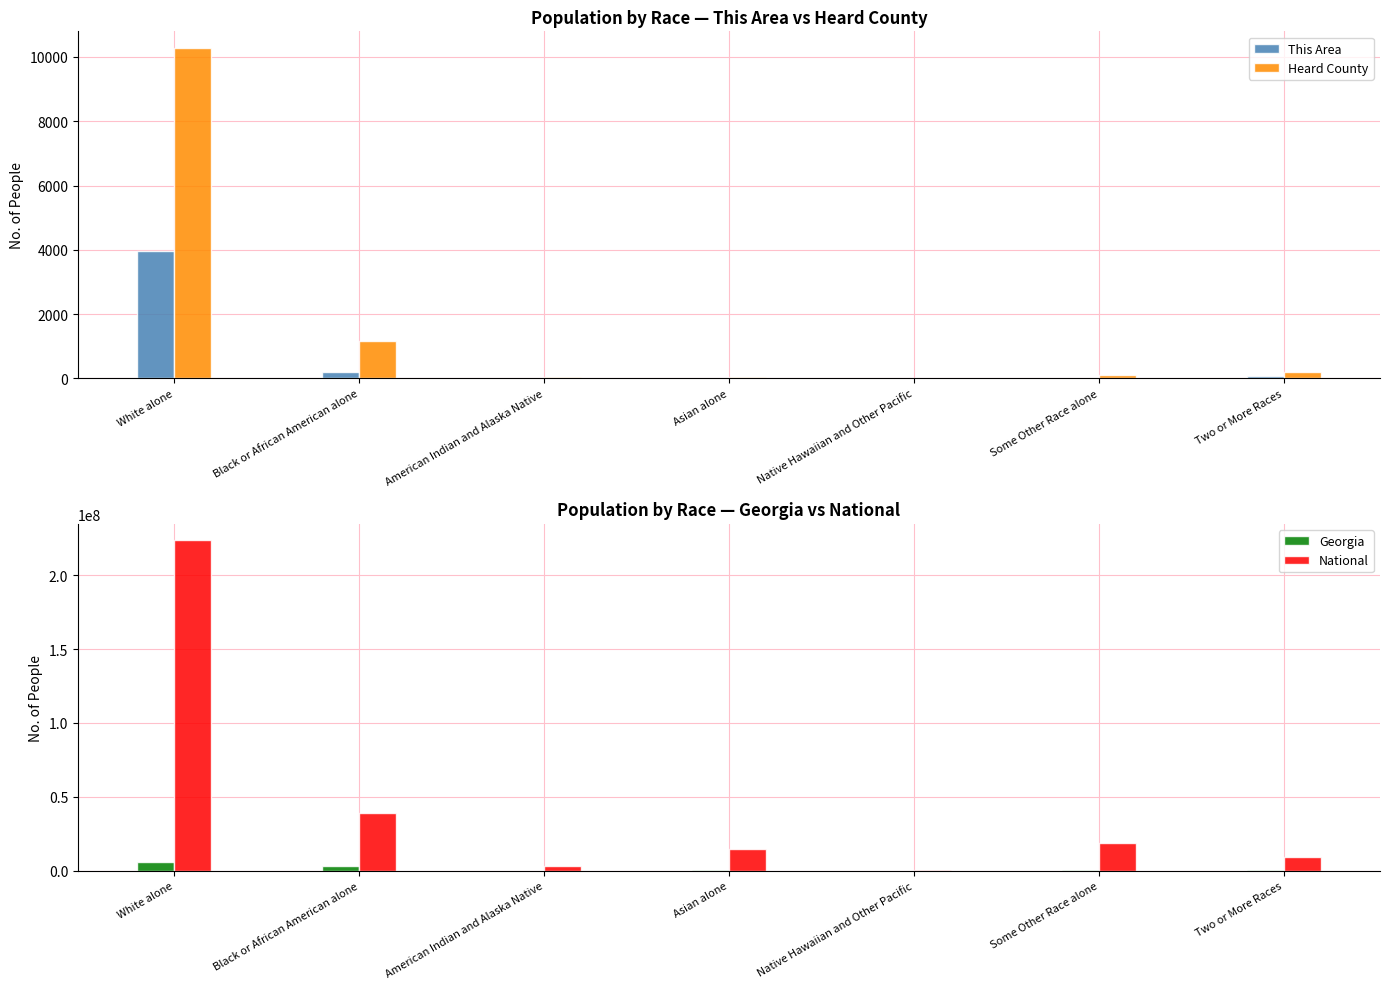

The Heard County series shows 205 at Two or More Races. True or false?

True